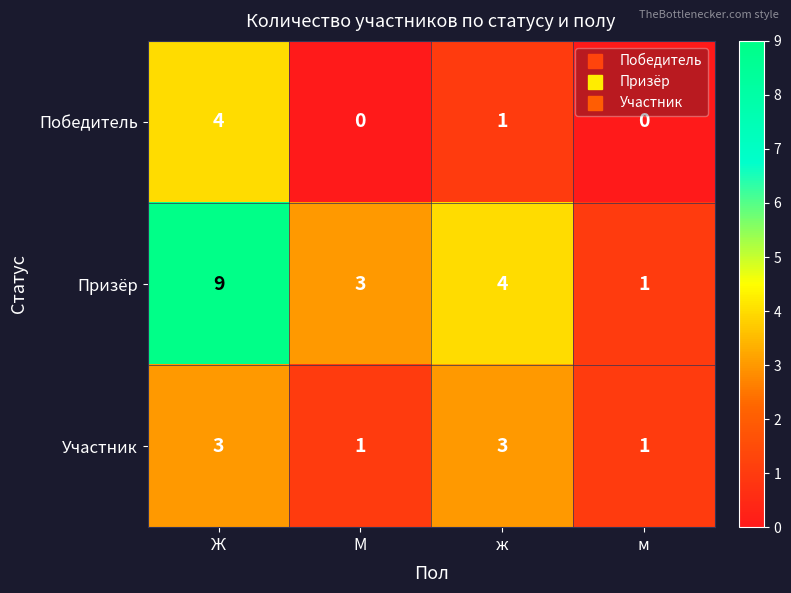

Which series has the widest spread of values?

Призёр